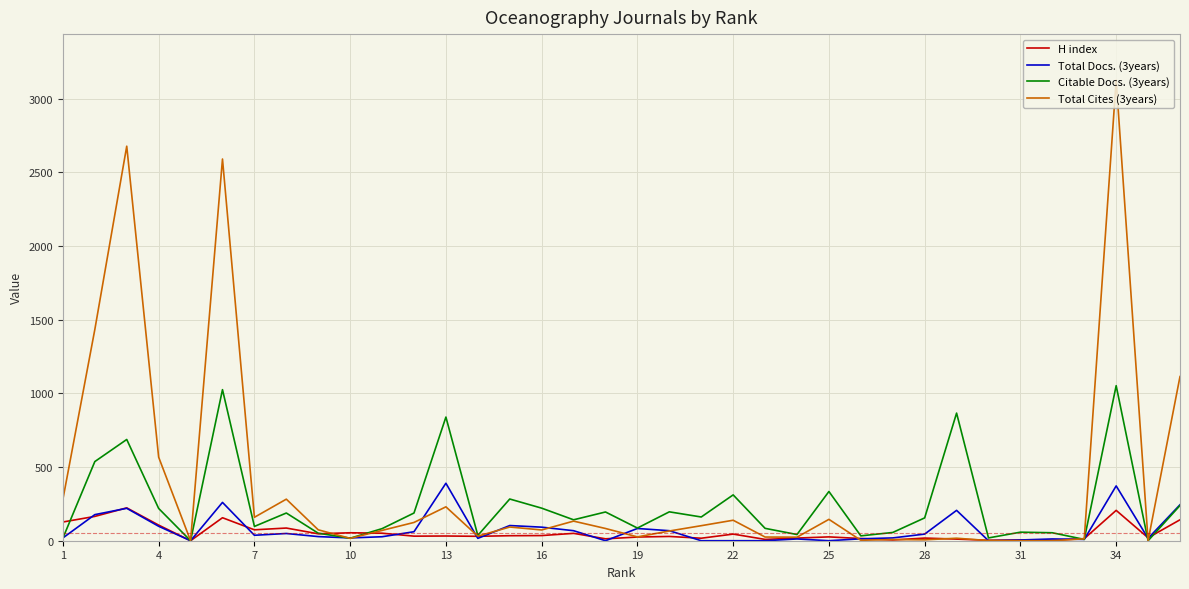

List the series in order of their peak value, highest first.

Total Cites (3years), Citable Docs. (3years), Total Docs. (3years), H index